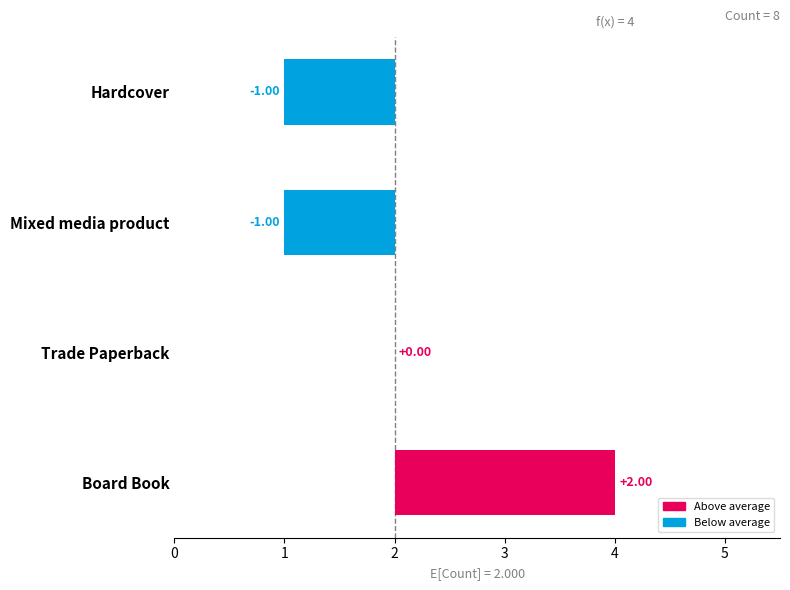

Reading right to left, transcribe all the data shown in this chart.

-1	-1	0	2